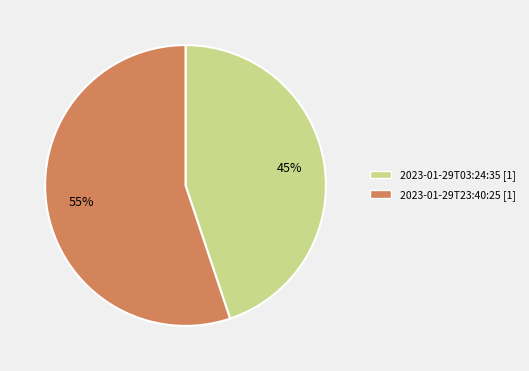

True or false: 2023-01-29T03:24:35 [1] accounts for 45% of the total.

True